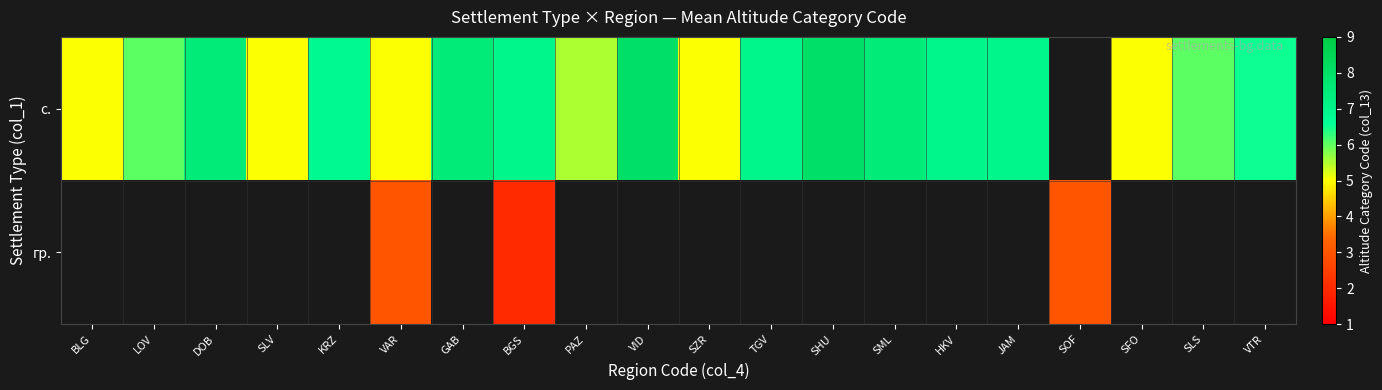

Is the value of гр. at SOF greater than the value of с. at DOB?

No